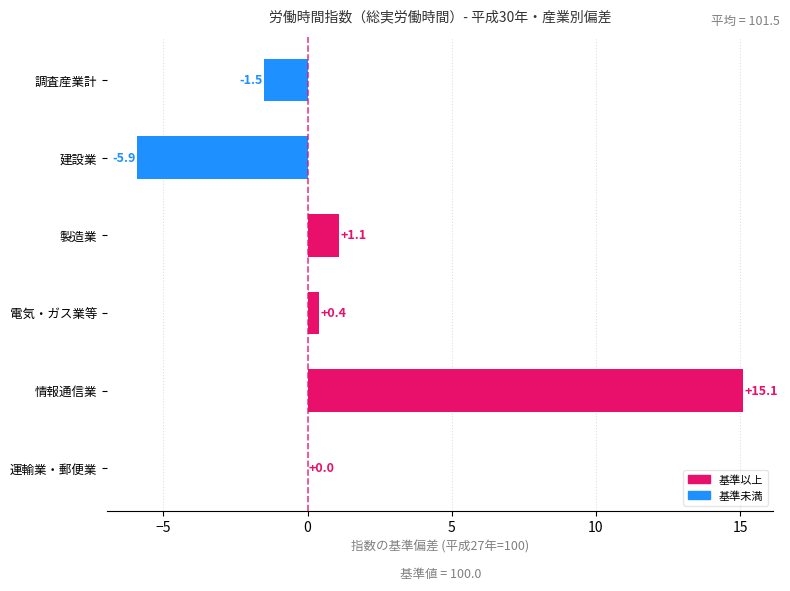

What is the greatest value displayed?

15.1